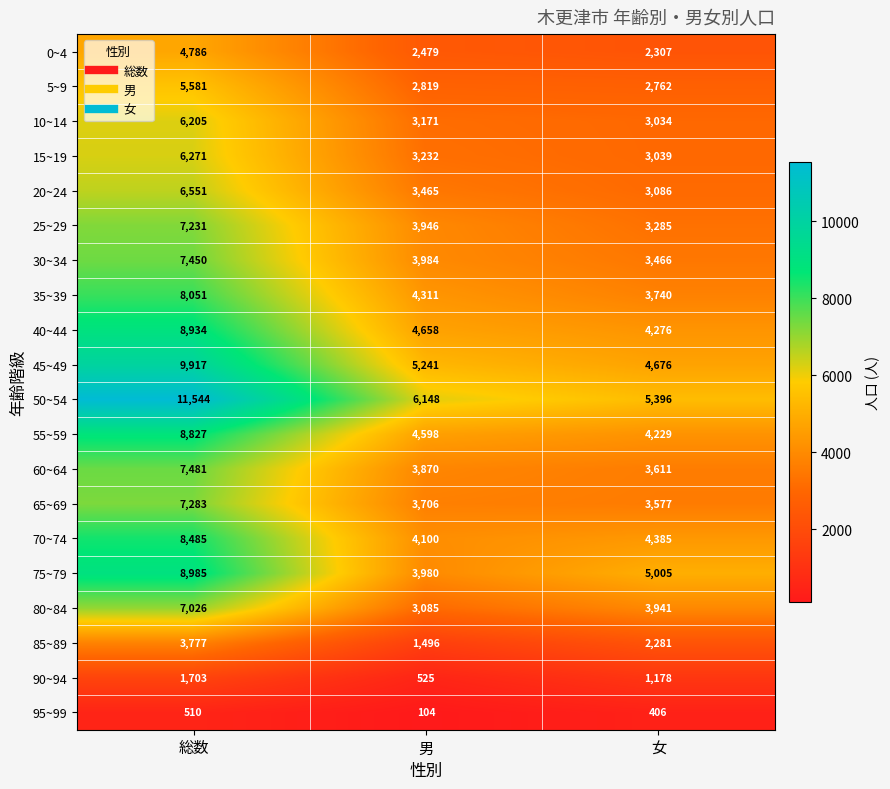

At which category does the chart reach its peak across all series?

総数